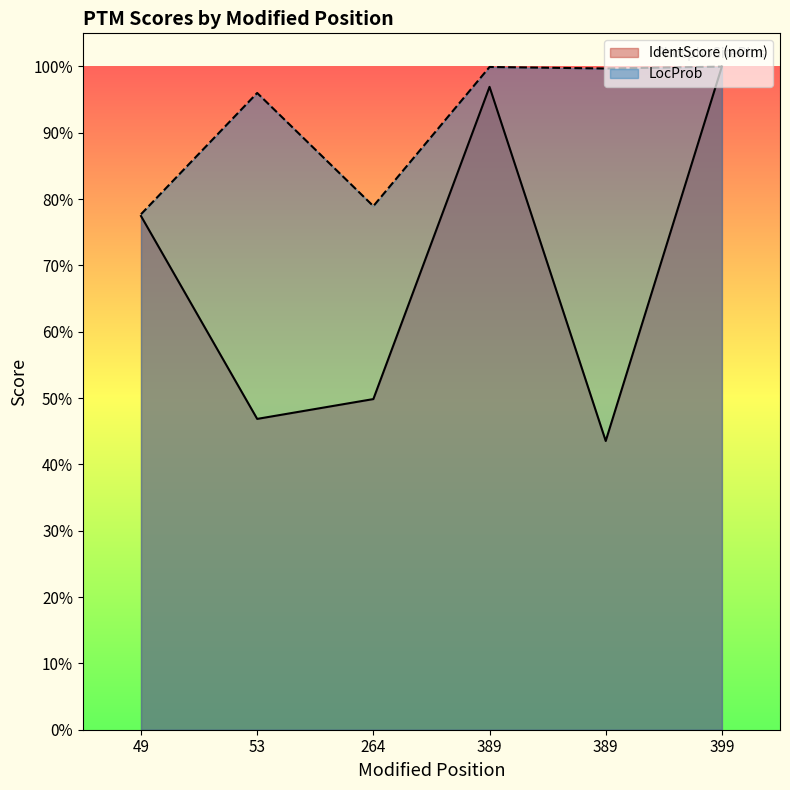

True or false: LocProb has a value of 1.3 at 264.

False